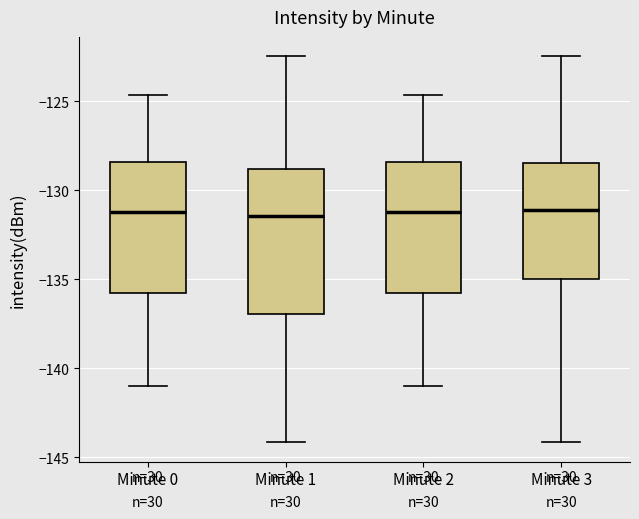

Reading left to right, read every box against the y-axis: the position of its median line, the range the box covers, and the ends of its whiskers. The values are not printed on the chart, so give them approximately, as read against the axis.

Minute 0: median -131.0, box -136.0 to -128.5, whiskers -141.0 to -124.5
Minute 1: median -131.5, box -137.0 to -129.0, whiskers -144.0 to -122.5
Minute 2: median -131.0, box -136.0 to -128.5, whiskers -141.0 to -124.5
Minute 3: median -131.0, box -135.0 to -128.5, whiskers -144.0 to -122.5